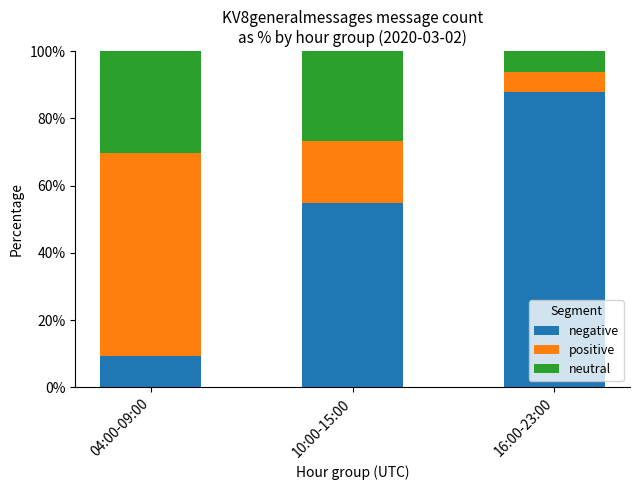

The value of negative at 10:00-15:00 is 54.7. True or false?

True